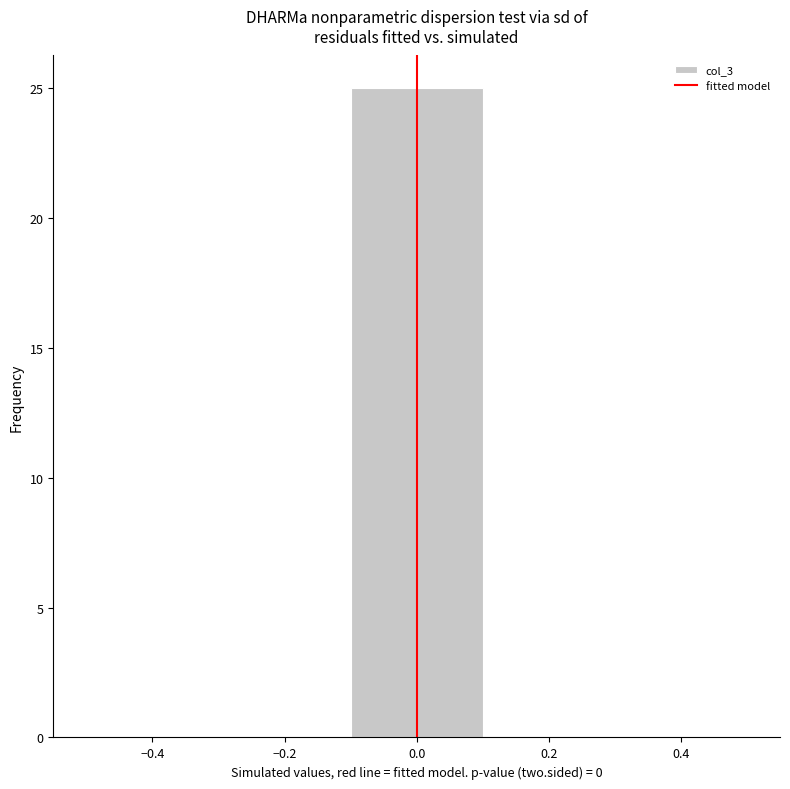

Reading left to right, list every bar in this chart as the range it spans on the x-axis followed by its height. The values are not printed on the chart, so give them approximately, as read against the axis.

-0.5 to -0.3: 0
-0.3 to -0.1: 0
-0.1 to 0.1: 25
0.1 to 0.3: 0
0.3 to 0.5: 0